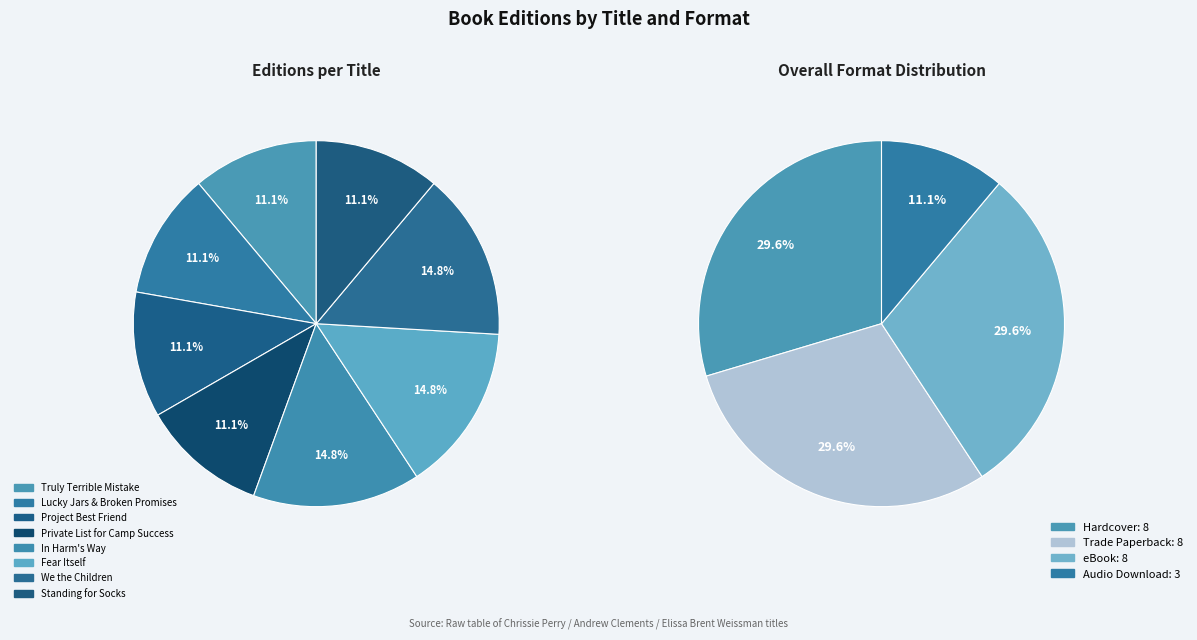

The Standing for Socks slice represents 11% of the pie. True or false?

True